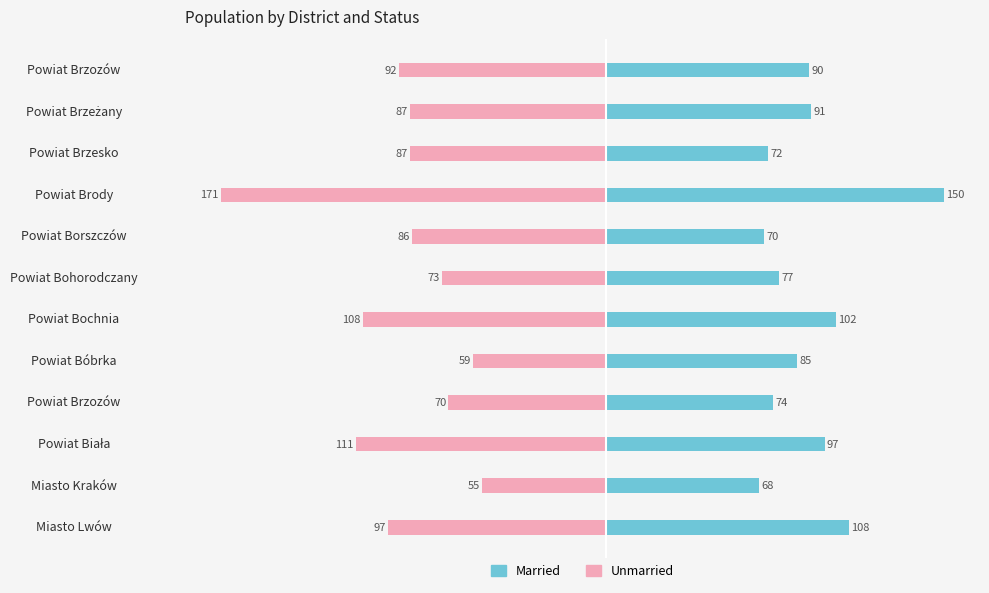

Which has a higher value, Powiat Bochnia or Powiat Biała?

Powiat Bochnia